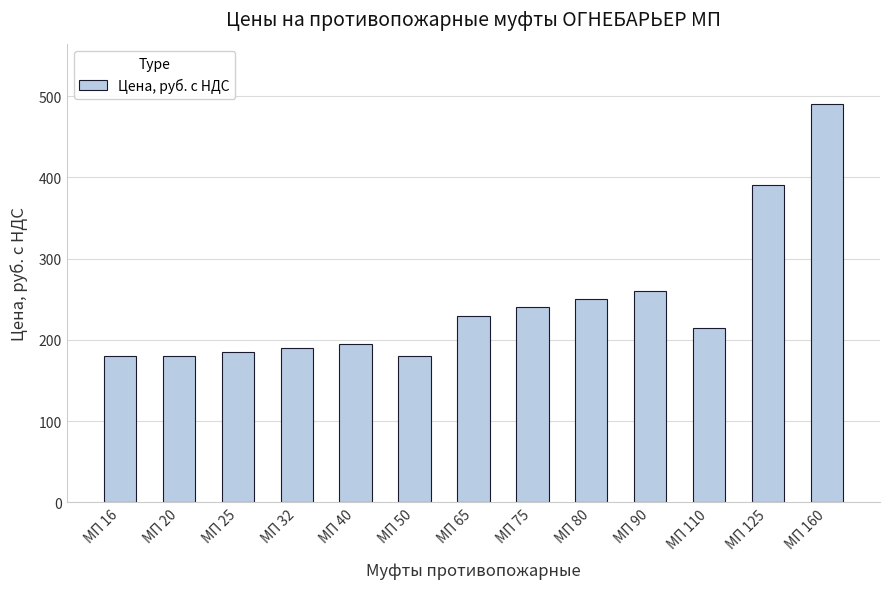

At which label is the value closest to 335?

МП 125